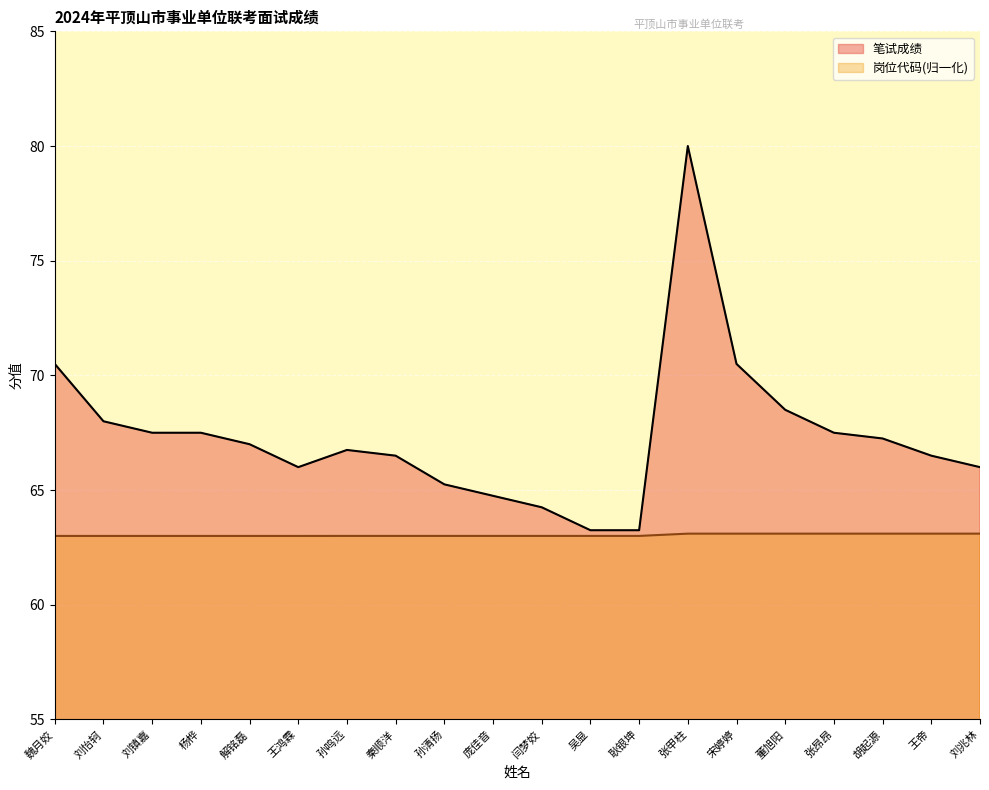

Which series has the largest total across all categories?

笔试成绩